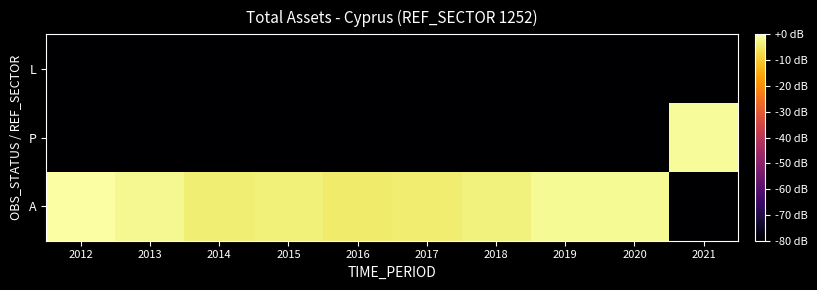

What is the minimum value shown in the chart?

-80.0